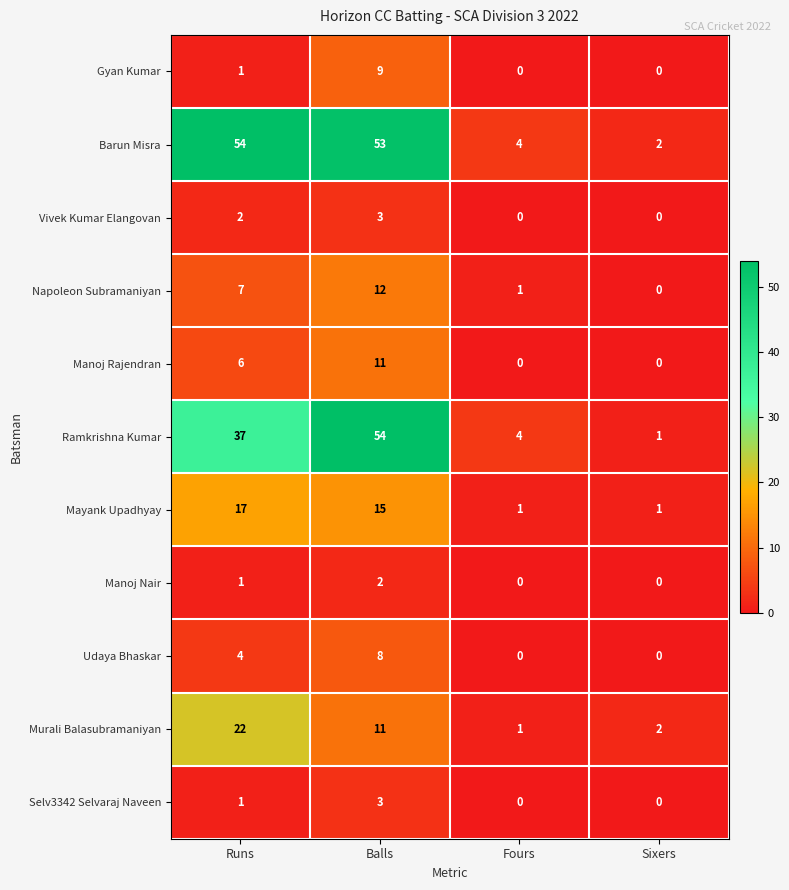

What is the greatest value displayed?

54